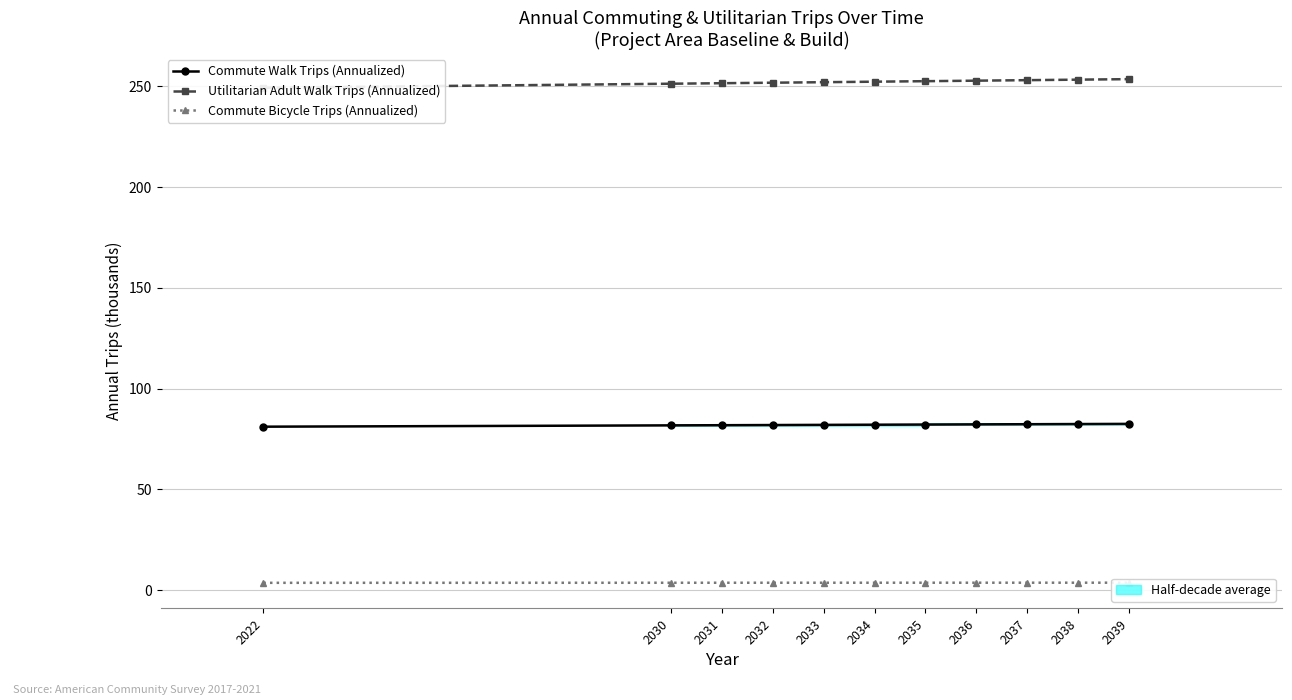

Reading left to right, list all the values displayed in this chart.

Commute Walk Trips (Annualized): 81.1	81.8	81.9	81.9	82.0	82.1	82.2	82.3	82.3	82.4	82.5
Utilitarian Adult Walk Trips (Annualized): 249.3	251.3	251.6	251.8	252.1	252.3	252.6	252.8	253.1	253.3	253.6
Commute Bicycle Trips (Annualized): 3.6	3.7	3.7	3.7	3.7	3.7	3.7	3.7	3.7	3.7	3.7